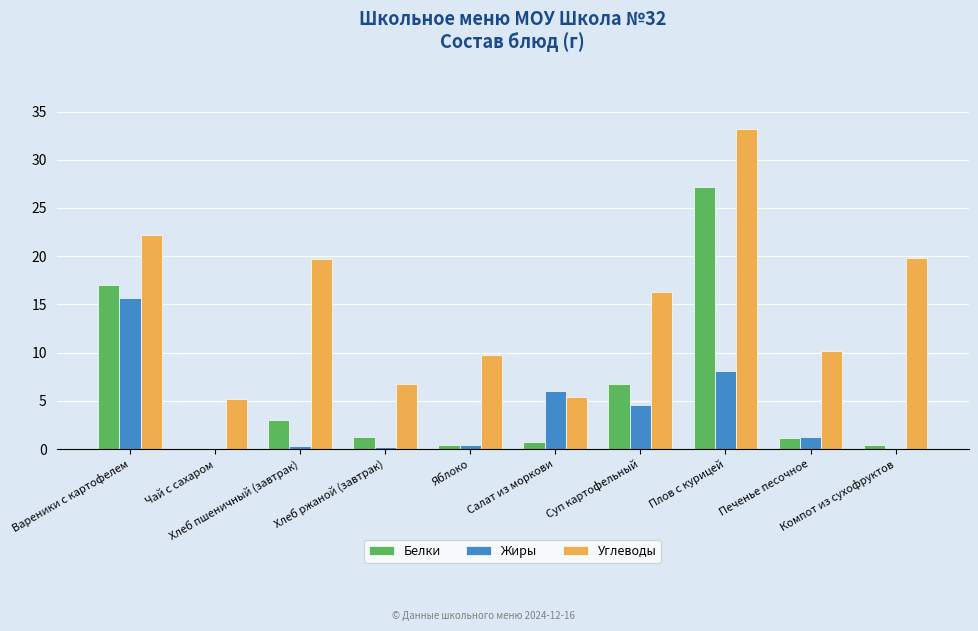

What are all the series names shown in the legend?

Белки, Жиры, Углеводы